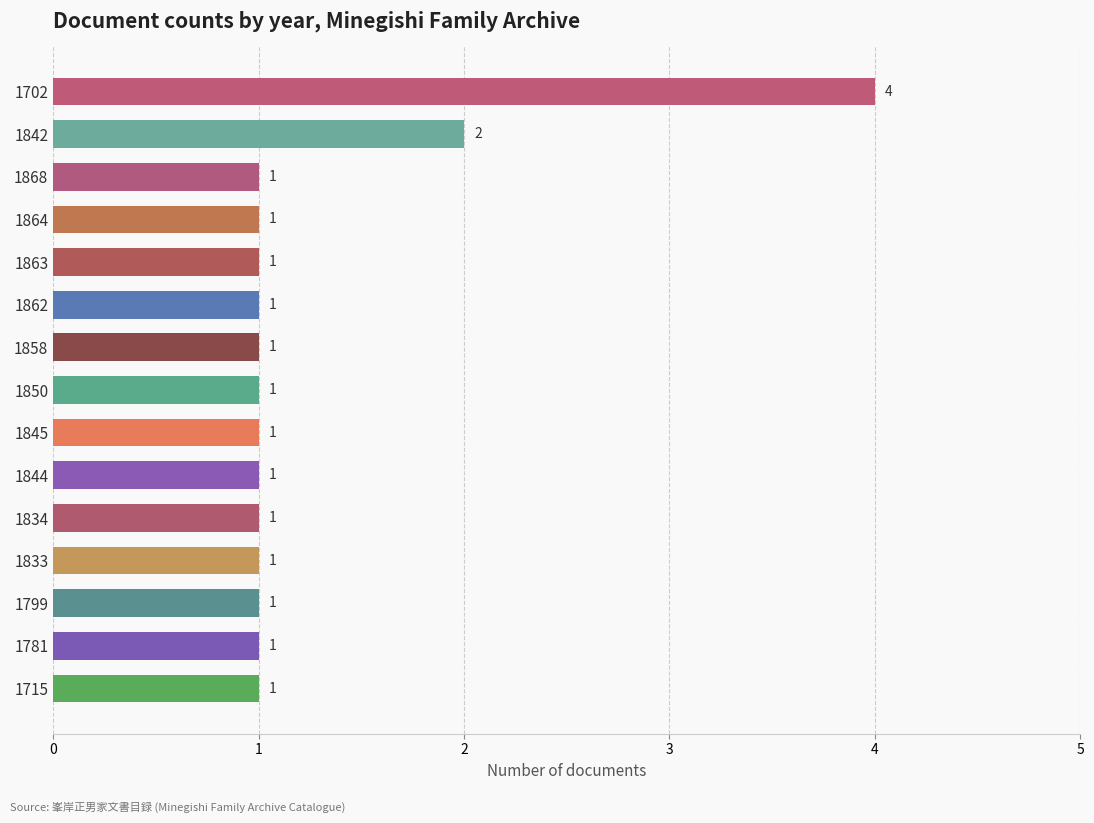

Are the bars horizontal?

Yes